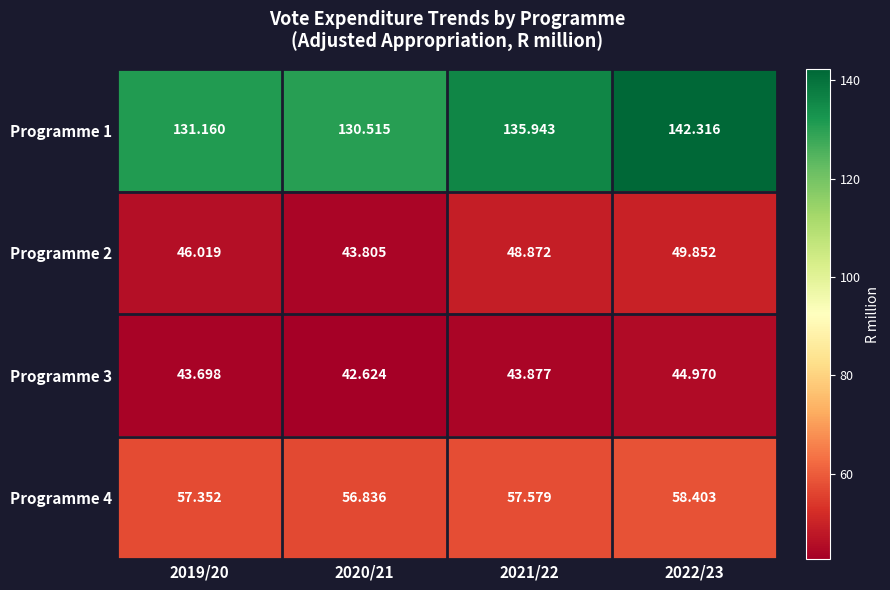

Is the value of Programme 2 at 2019/20 greater than the value of Programme 1 at 2021/22?

No